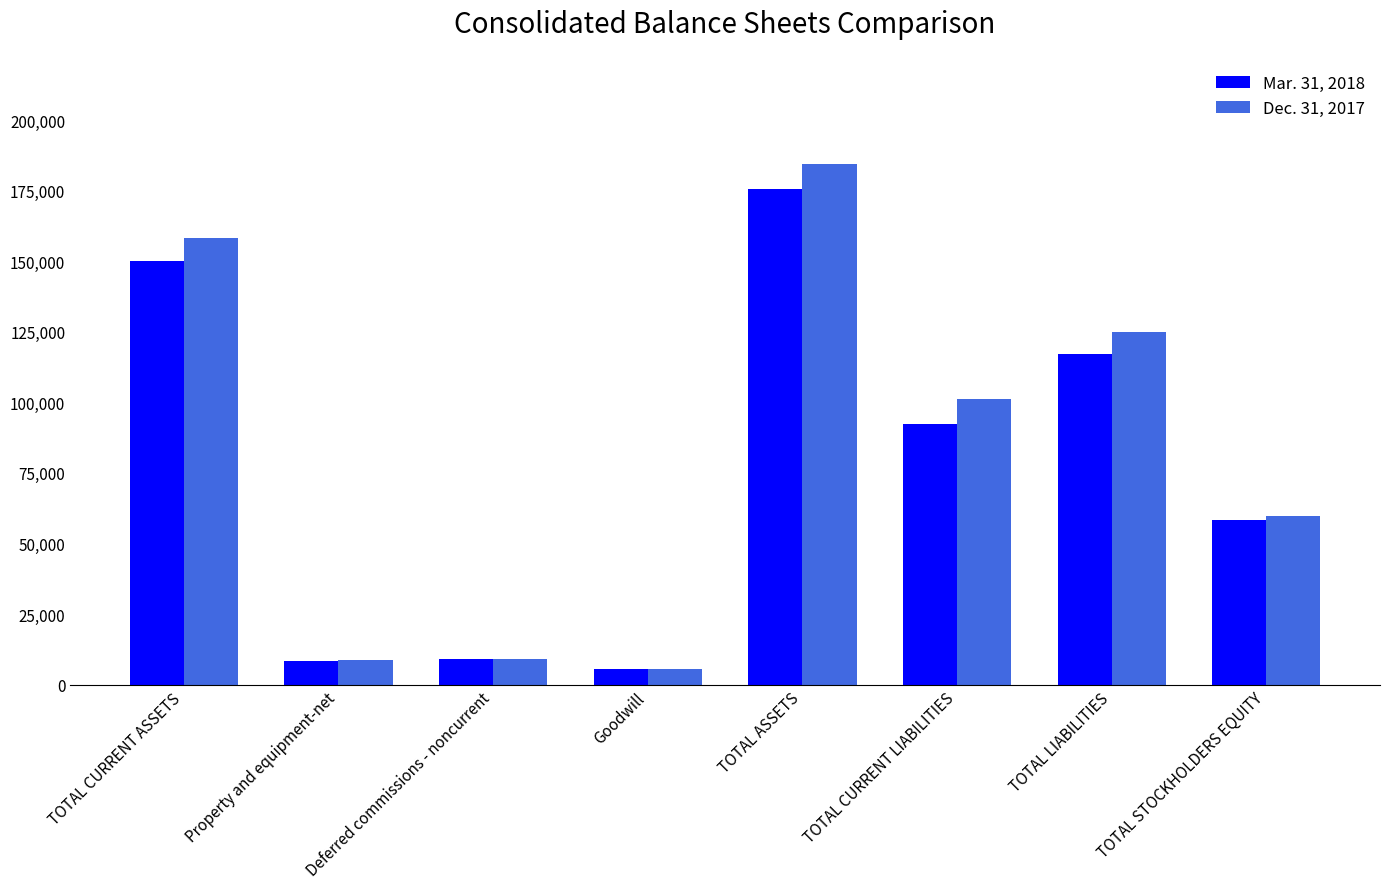

What is the average value of the Mar. 31, 2018 series?

77044